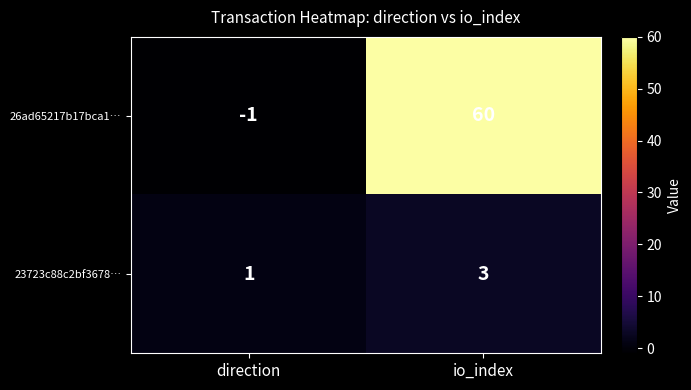

At which category is the sum across all series the highest?

io_index